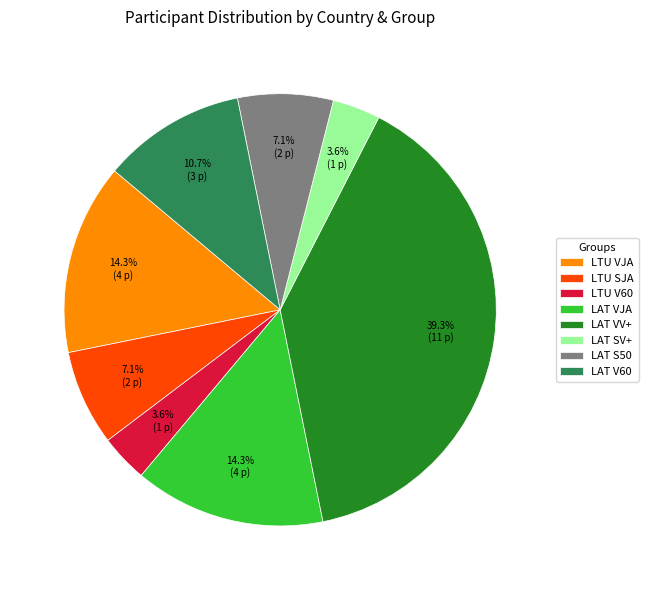

How many segments does this pie chart have?

8